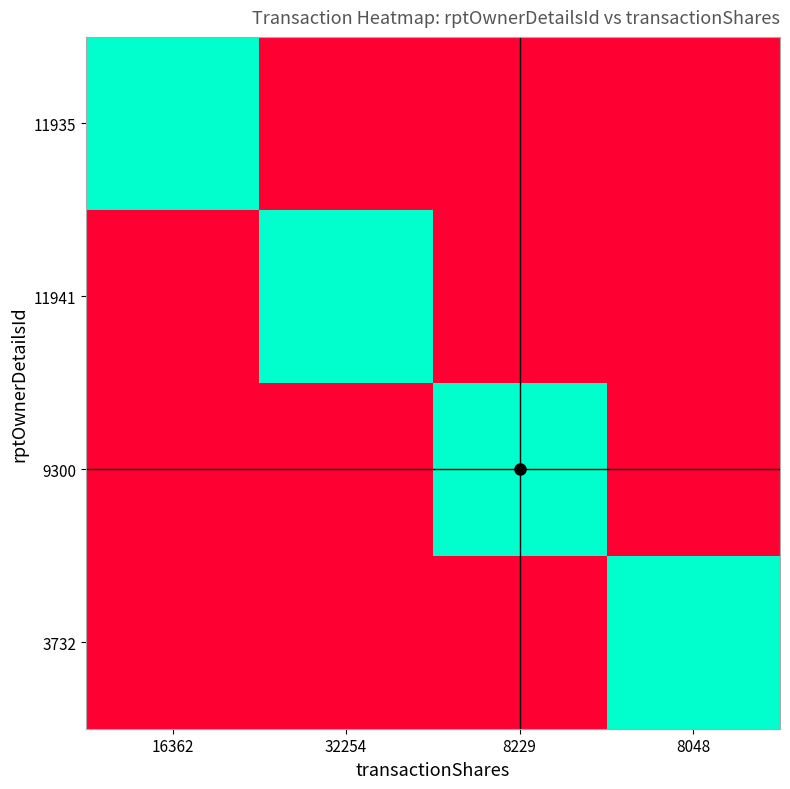

Reading left to right, what are all the values shown in this chart?

11935: 16362=1	32254=0	8229=0	8048=0
11941: 16362=0	32254=1	8229=0	8048=0
9300: 16362=0	32254=0	8229=1	8048=0
3732: 16362=0	32254=0	8229=0	8048=1